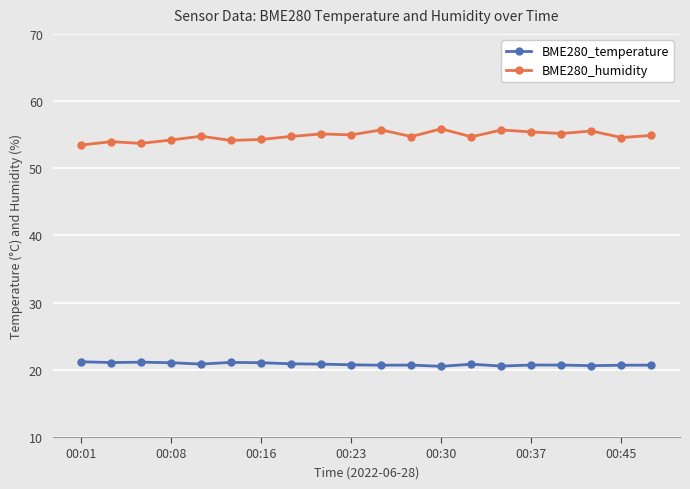

Which series has the widest spread of values?

BME280_humidity